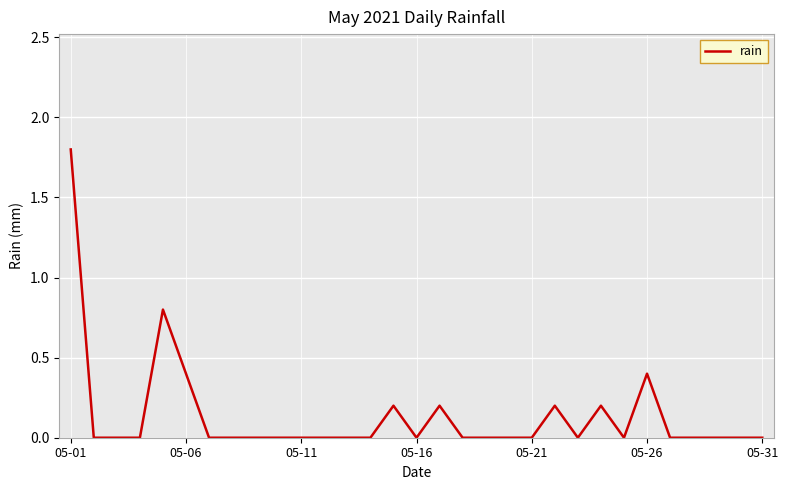

What is the difference between the maximum and minimum values?

1.8